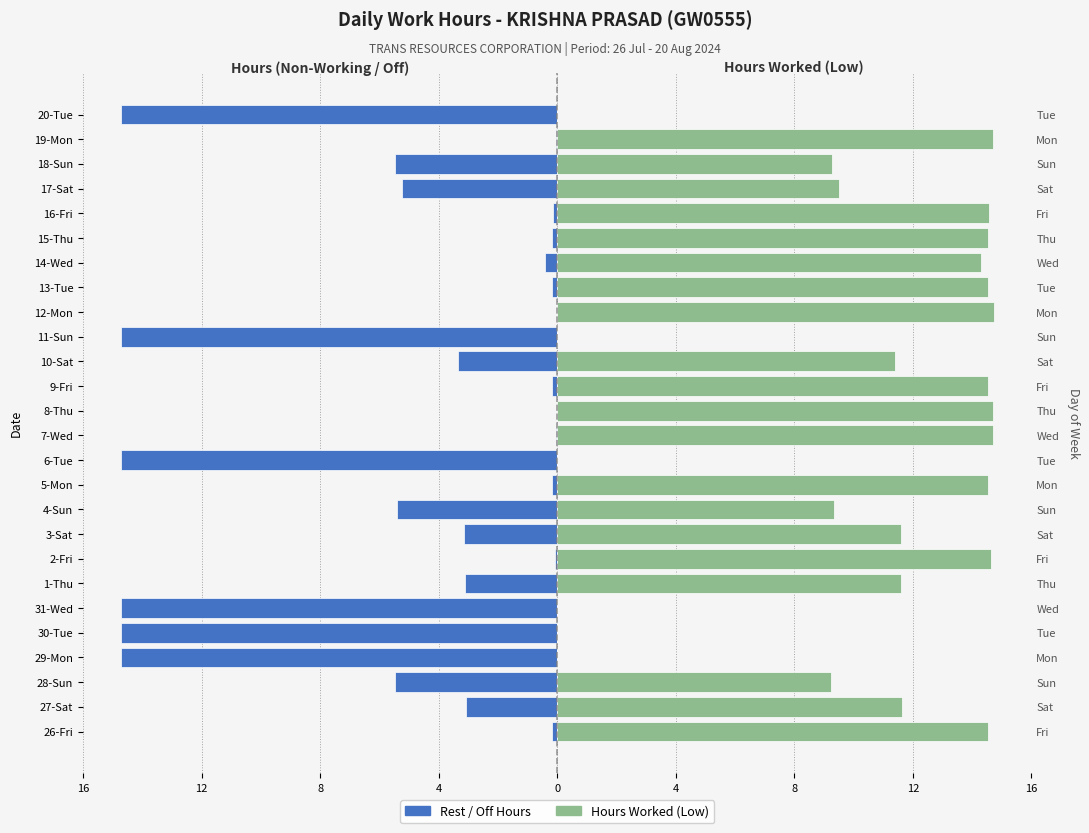

The Rest / Off Hours series shows -6.3 at 12-Mon. True or false?

False